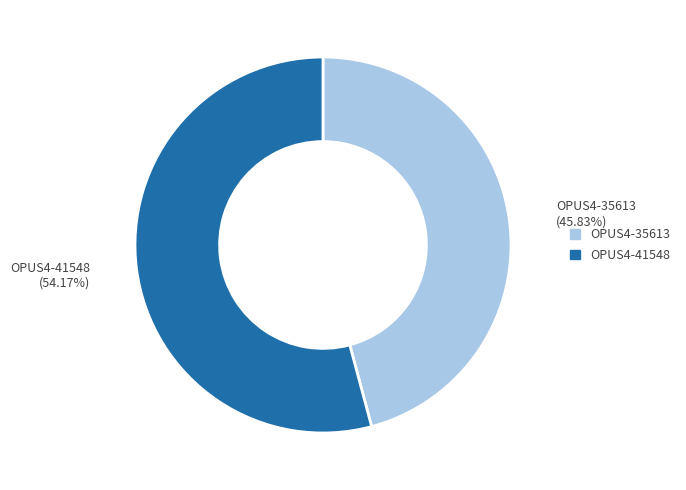

The OPUS4-35613 slice represents 55% of the pie. True or false?

False